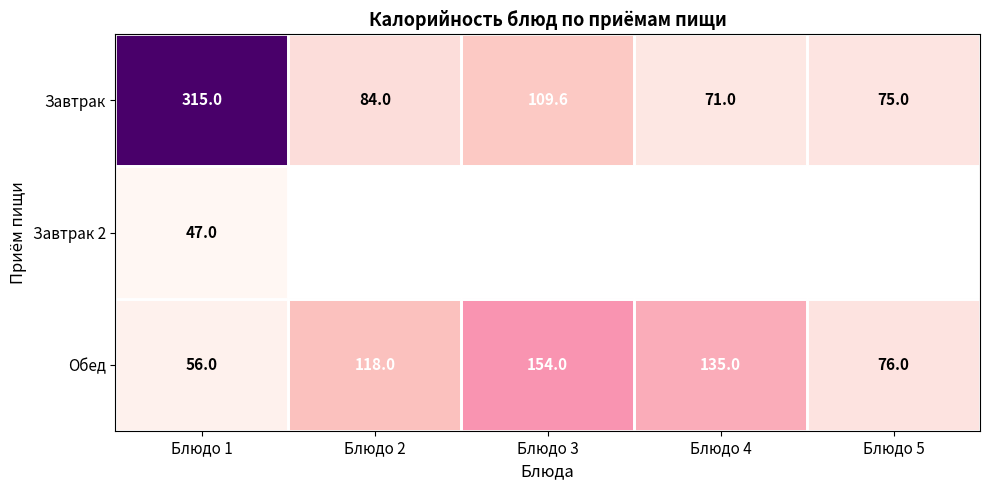

What is the sum of the Обед values at Блюдо 5 and Блюдо 4?

211.0